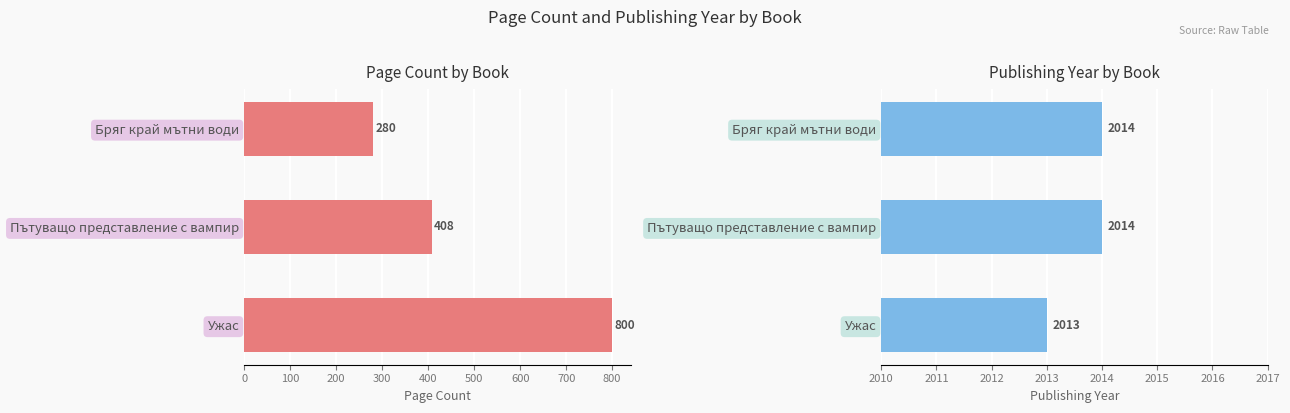

How many groups of bars are there?

3